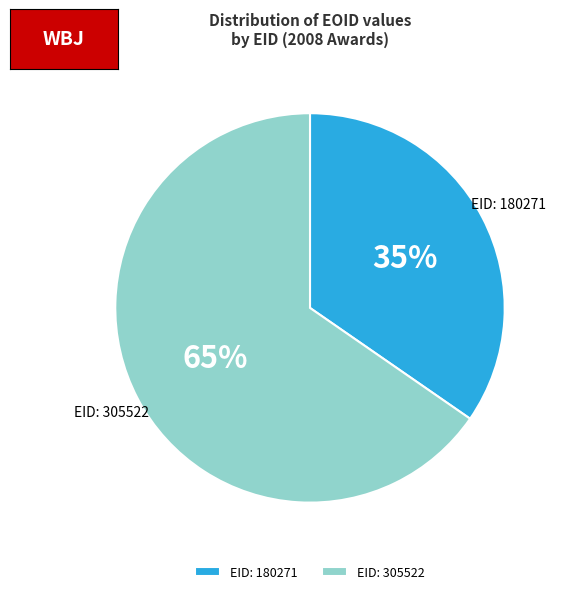

To the nearest percent, what portion does EID: 180271 represent?

35%